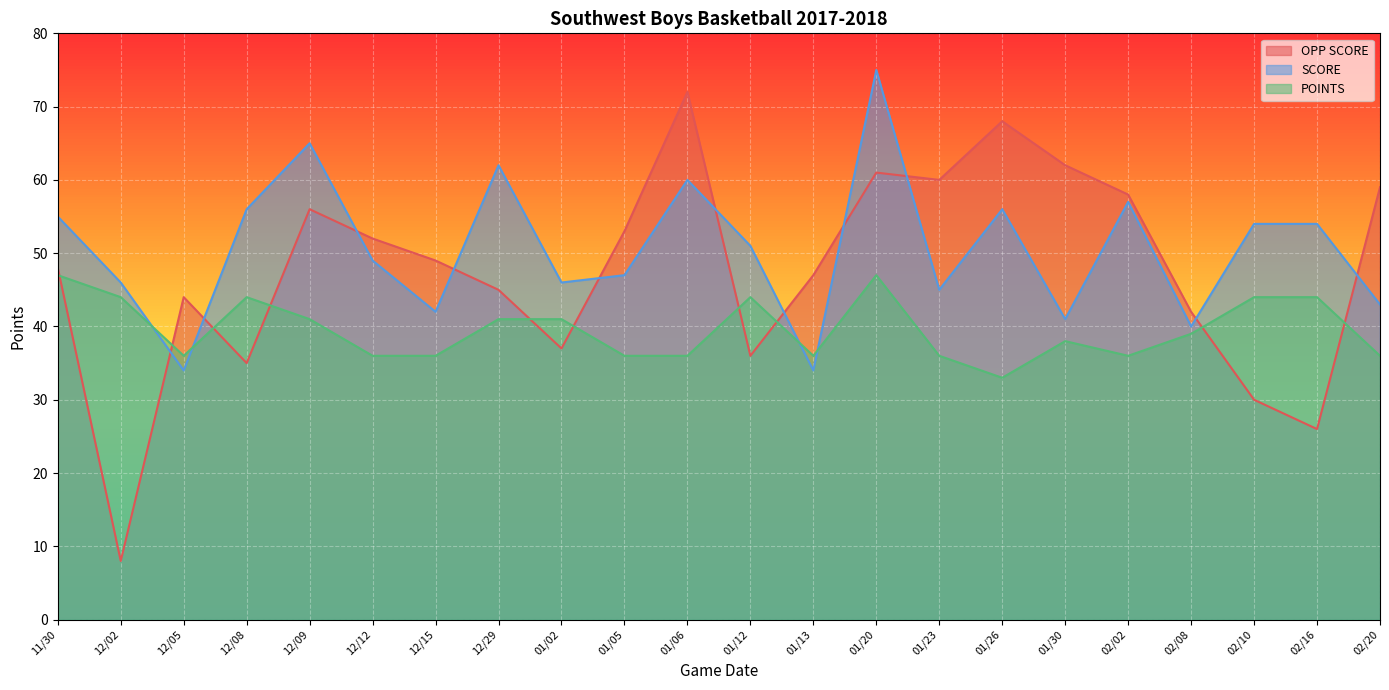

Is the value of POINTS at 12/05 greater than the value of OPP SCORE at 12/02?

Yes